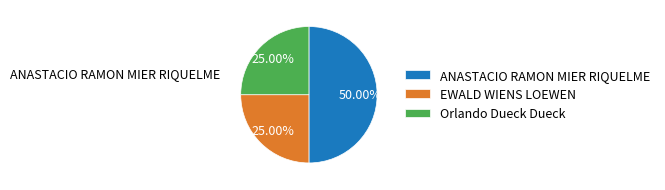

To the nearest percent, what portion does EWALD WIENS LOEWEN represent?

25%